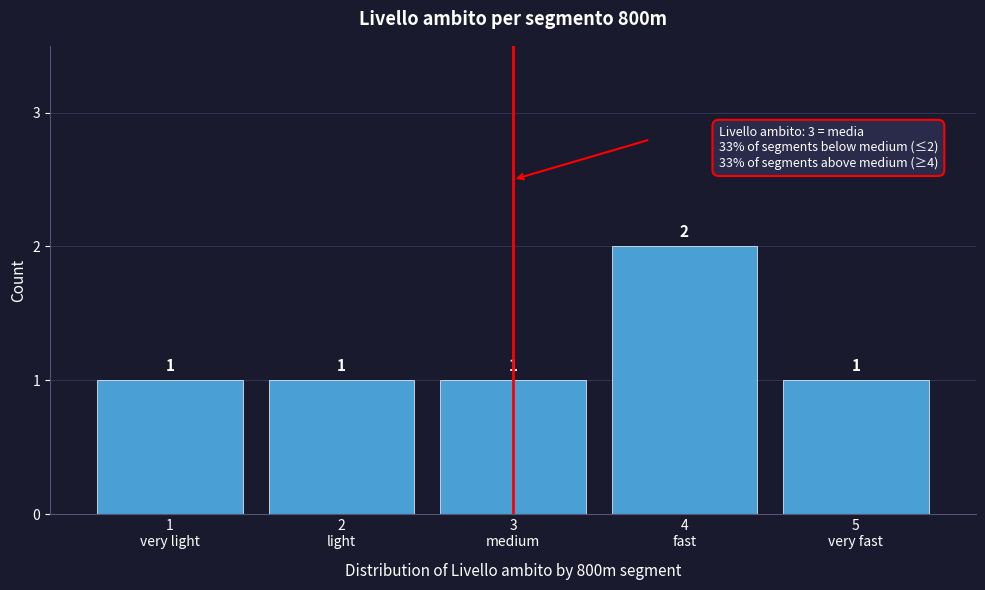

Reading right to left, extract all data points from this chart.

1	2	1	1	1